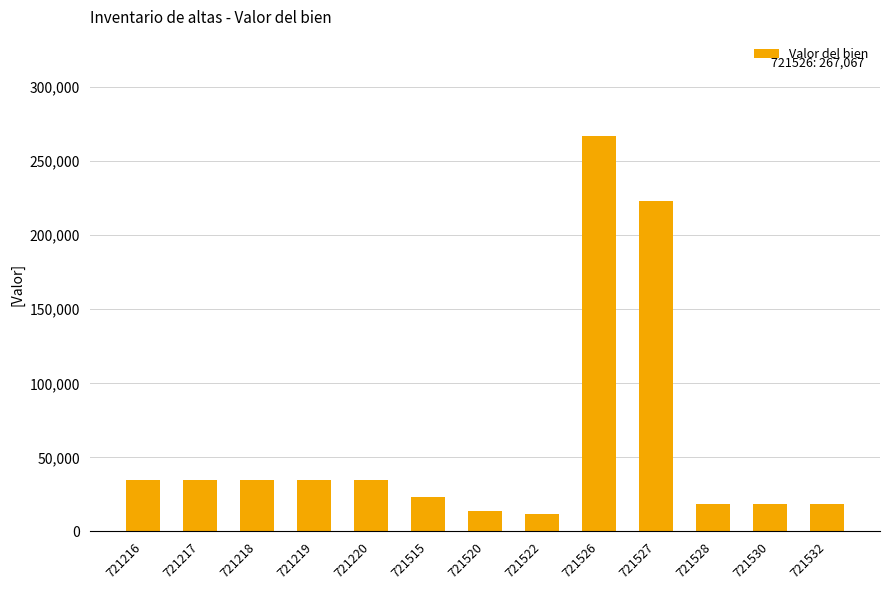

What value does the data have at 721526?

267067.0